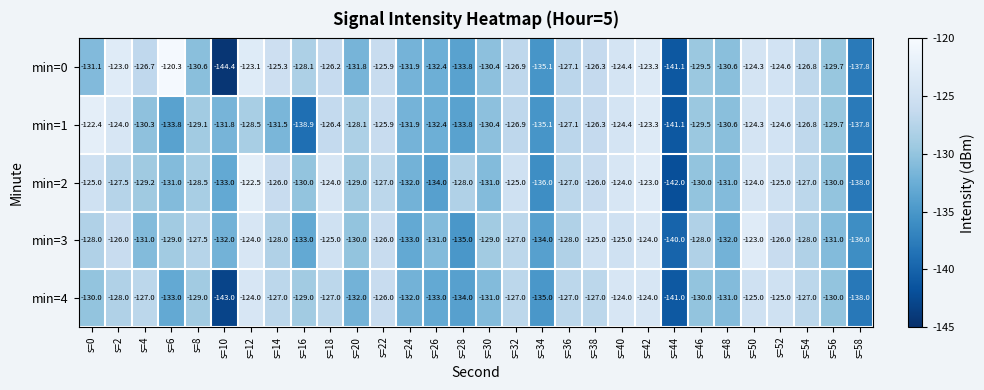

Which series has the largest total across all categories?

min=2